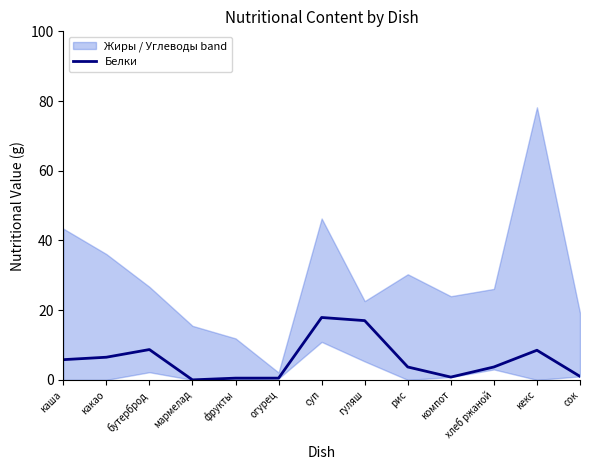

Reading left to right, transcribe all the data shown in this chart.

каша=5.8	какао=6.5	бутерброд=8.7	мармелад=0.0	фрукты=0.5	огурец=0.5	суп=17.9	гуляш=17.0	рис=3.7	компот=0.8	хлеб ржаной=3.7	кекс=8.5	сок=1.0